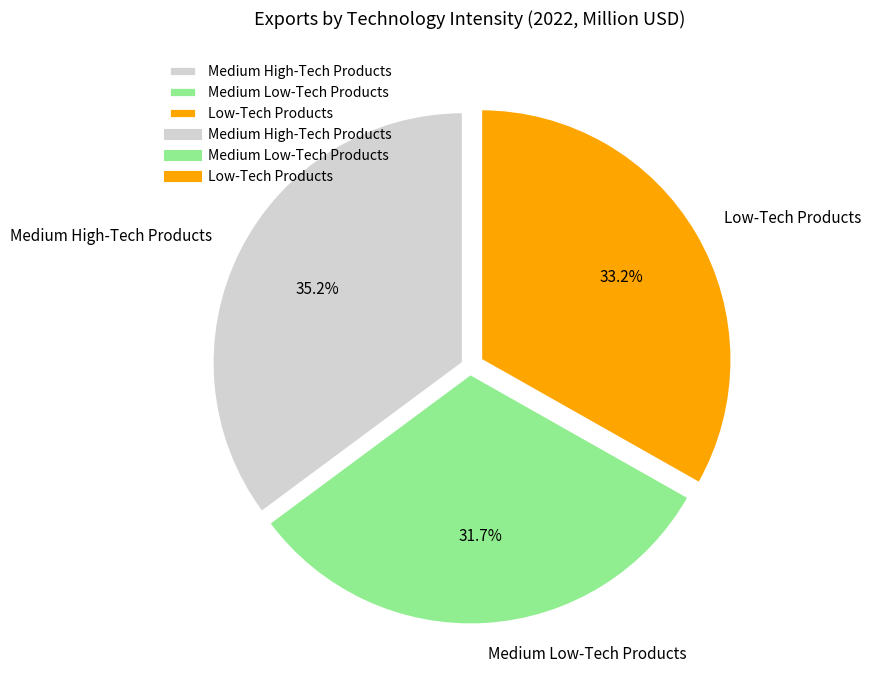

Is there a majority slice in this chart?

No